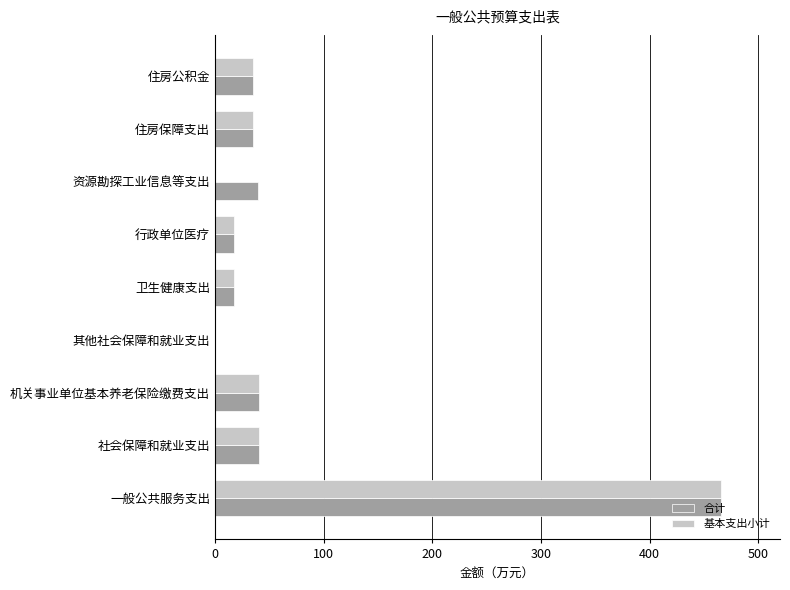

What is the sum of the 合计 values at 住房保障支出 and 住房公积金?

71.1